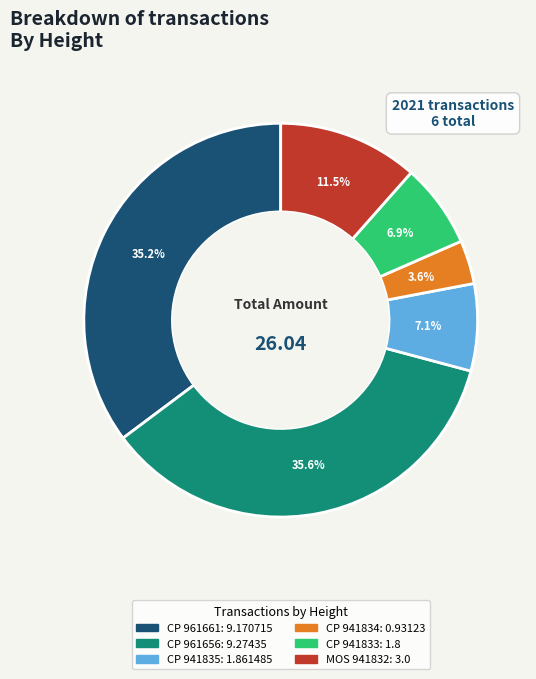

Is there any slice that represents more than half of the pie?

No